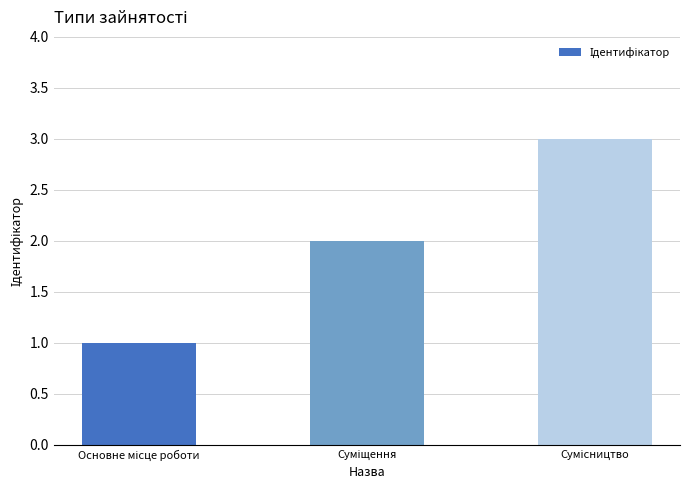

What is the sum of all values?

6